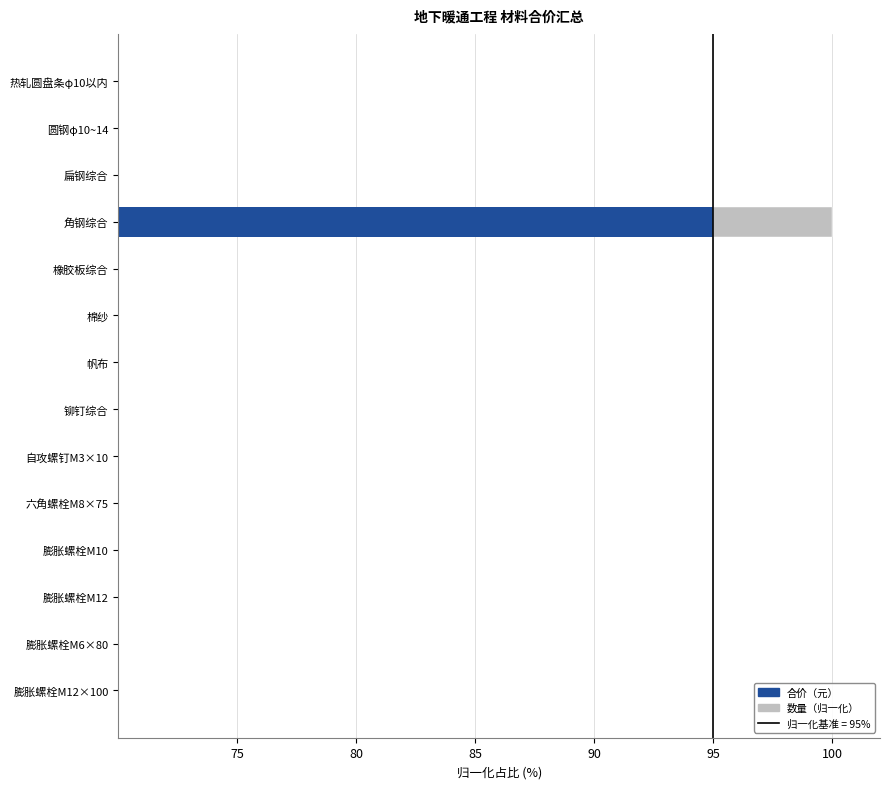

What is the difference between the second highest and second lowest values in the 数量（归一化） series?

1.3